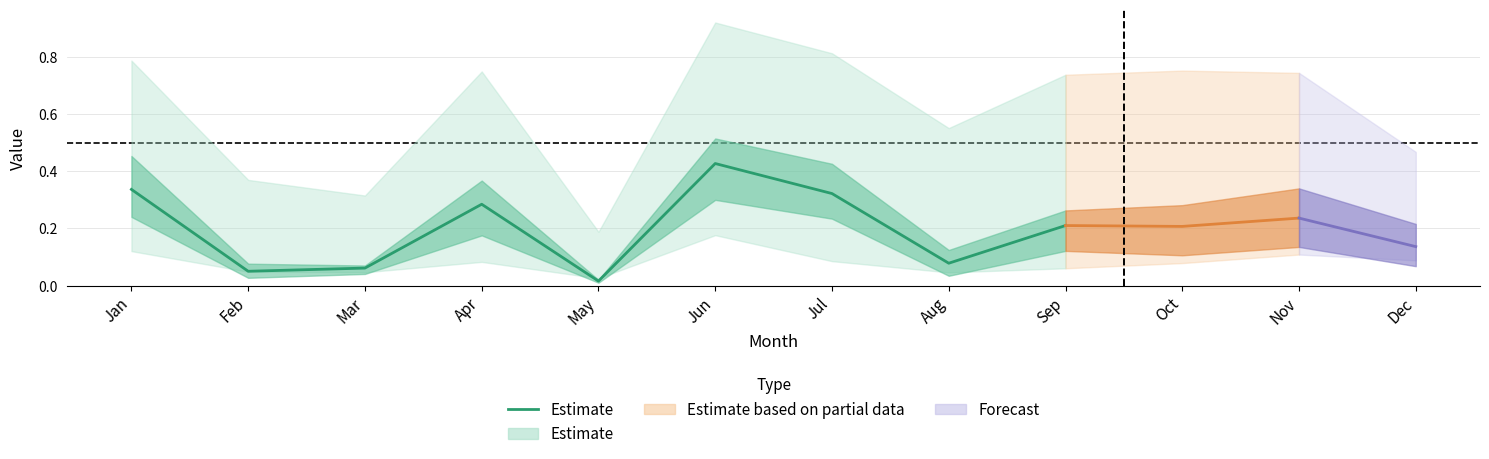

At which label is the value closest to 0?

May